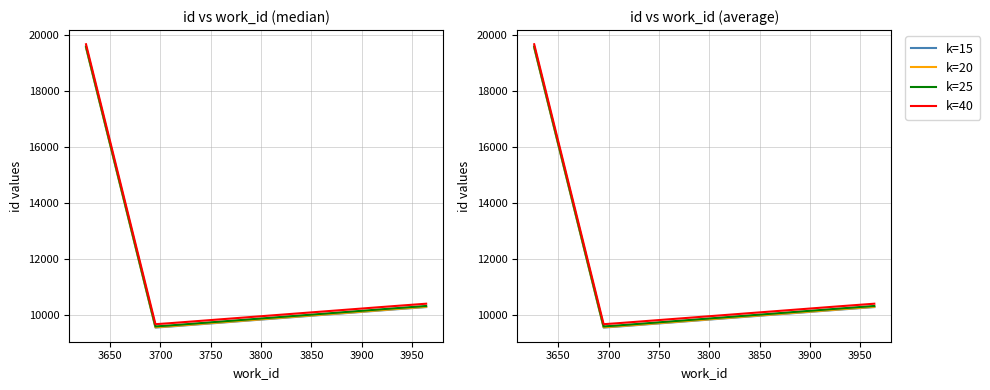

What are all the series names shown in the legend?

k=15, k=20, k=25, k=40